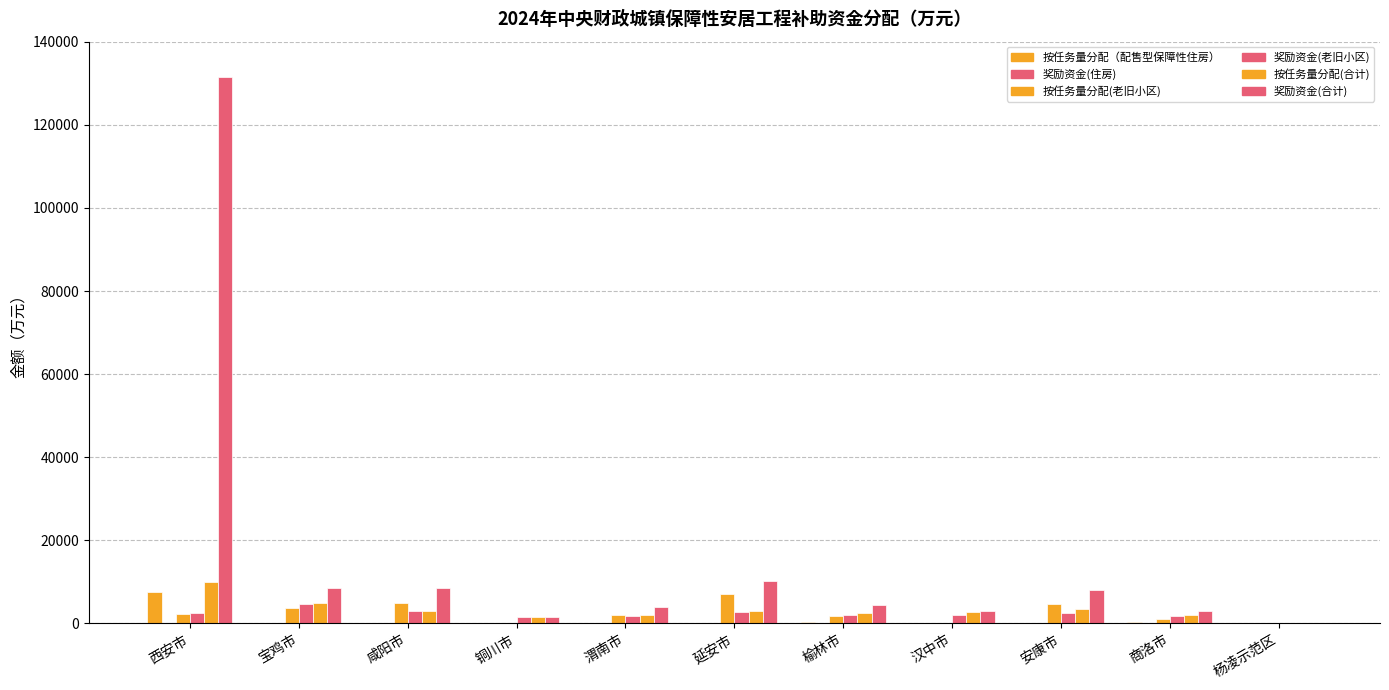

How many series are shown in this chart?

5